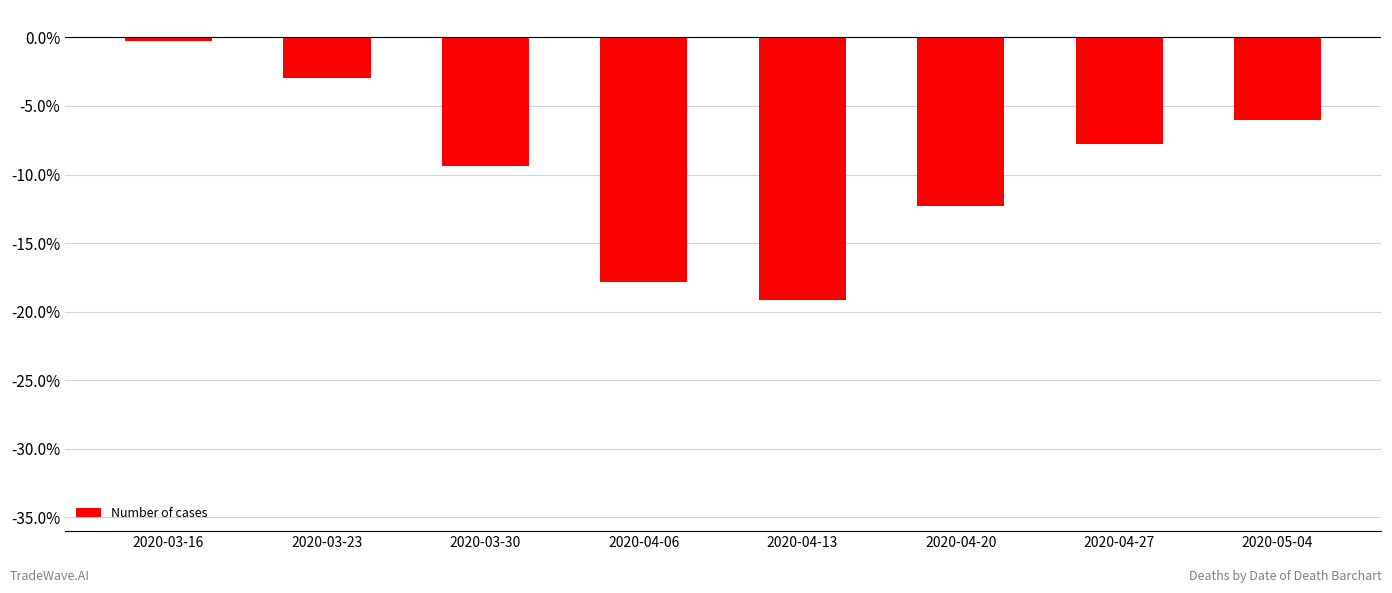

Reading left to right, transcribe all the data shown in this chart.

2020-03-16=-0.3	2020-03-23=-2.9	2020-03-30=-9.4	2020-04-06=-17.8	2020-04-13=-19.1	2020-04-20=-12.3	2020-04-27=-7.8	2020-05-04=-6.0